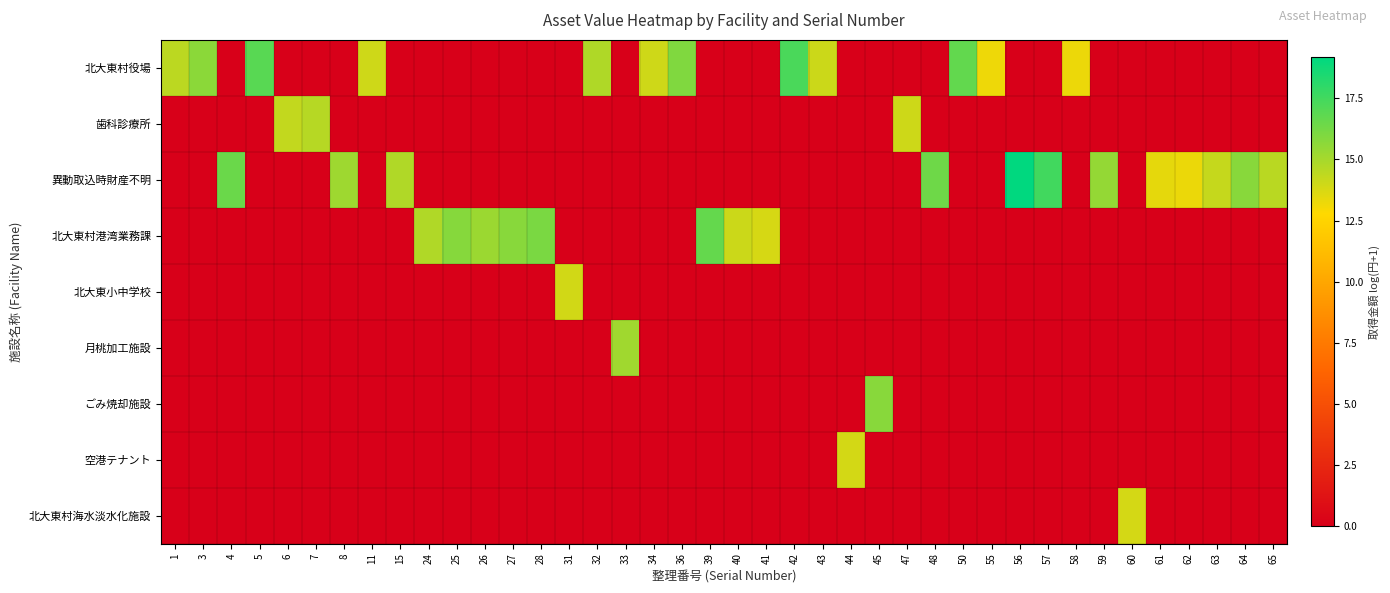

At which category is the sum across all series the highest?

56